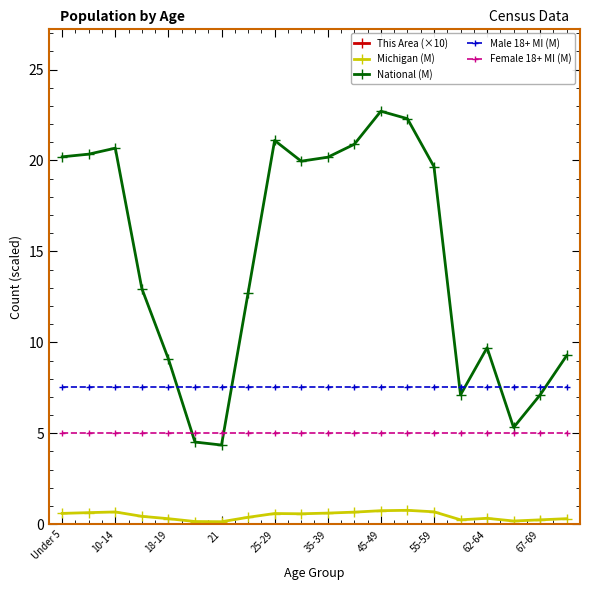

In National (M), how many points are higher than both neighbors (excluding endpoints)?

4